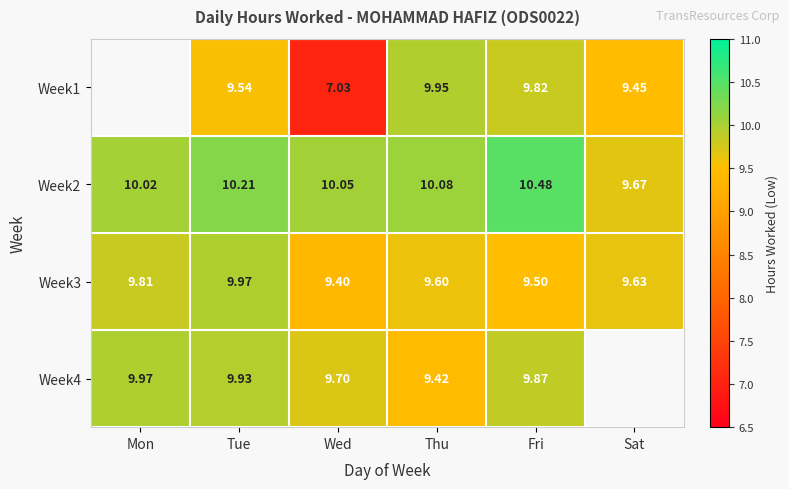

How many values in the Week2 series exceed 10?

5